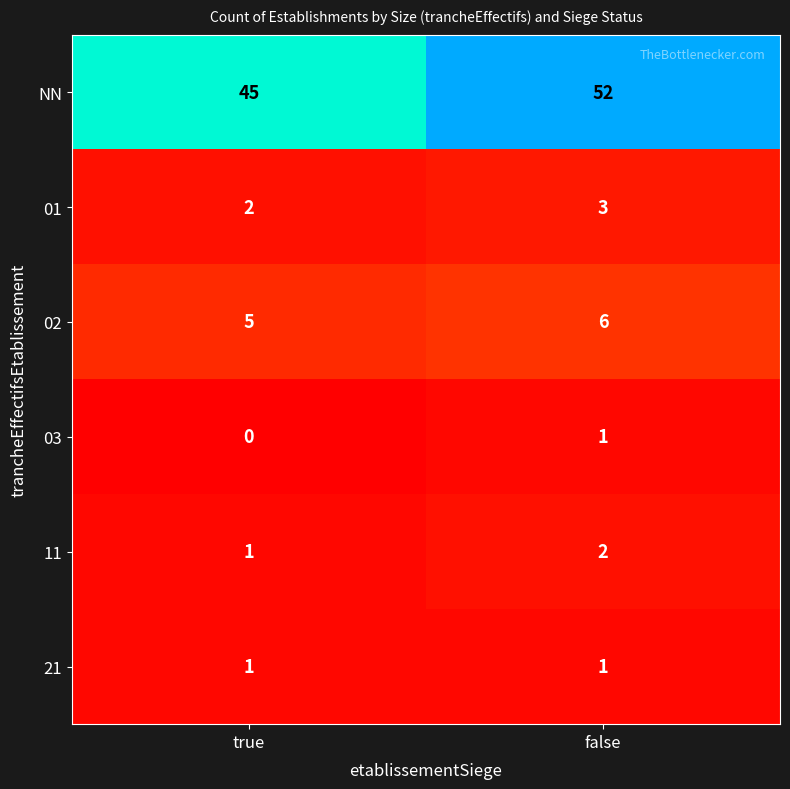

Which label corresponds to the smallest value in the chart?

true